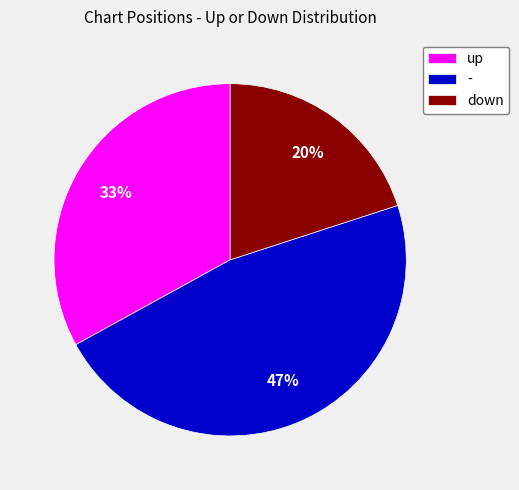

Between - and down, which is larger?

-